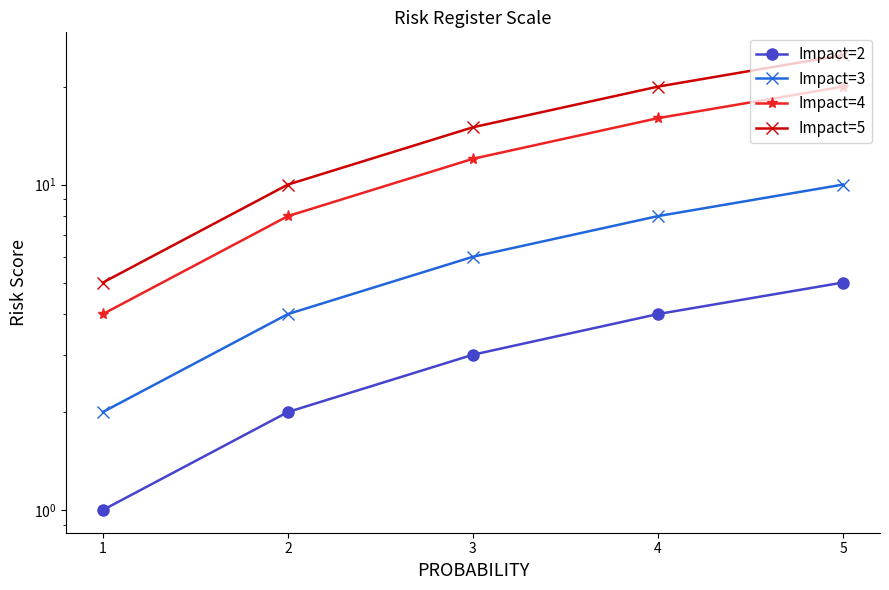

True or false: Impact=4 and Impact=2 cross at least once.

False